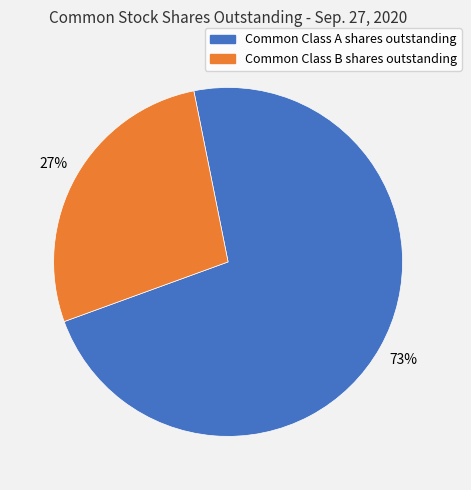

What is the smallest slice in the pie chart?

Common Class B shares outstanding